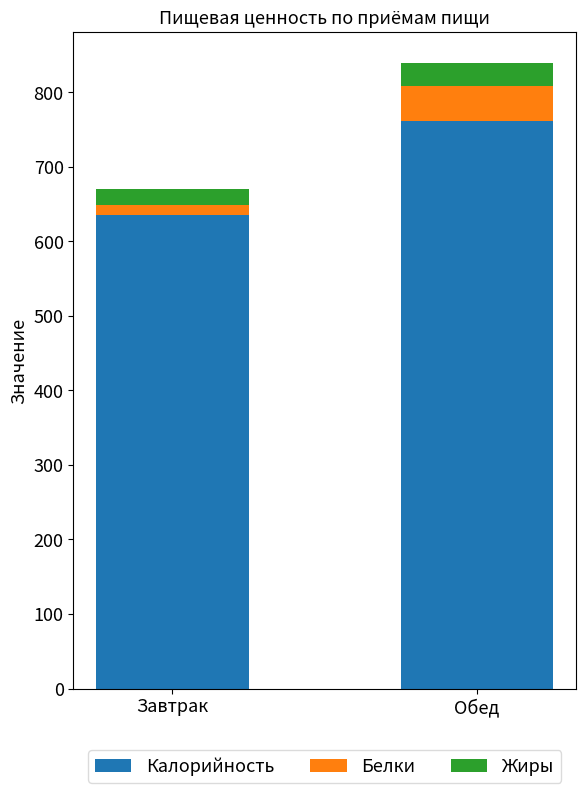

Rank the categories by Калорийность value from lowest to highest.

Завтрак, Обед